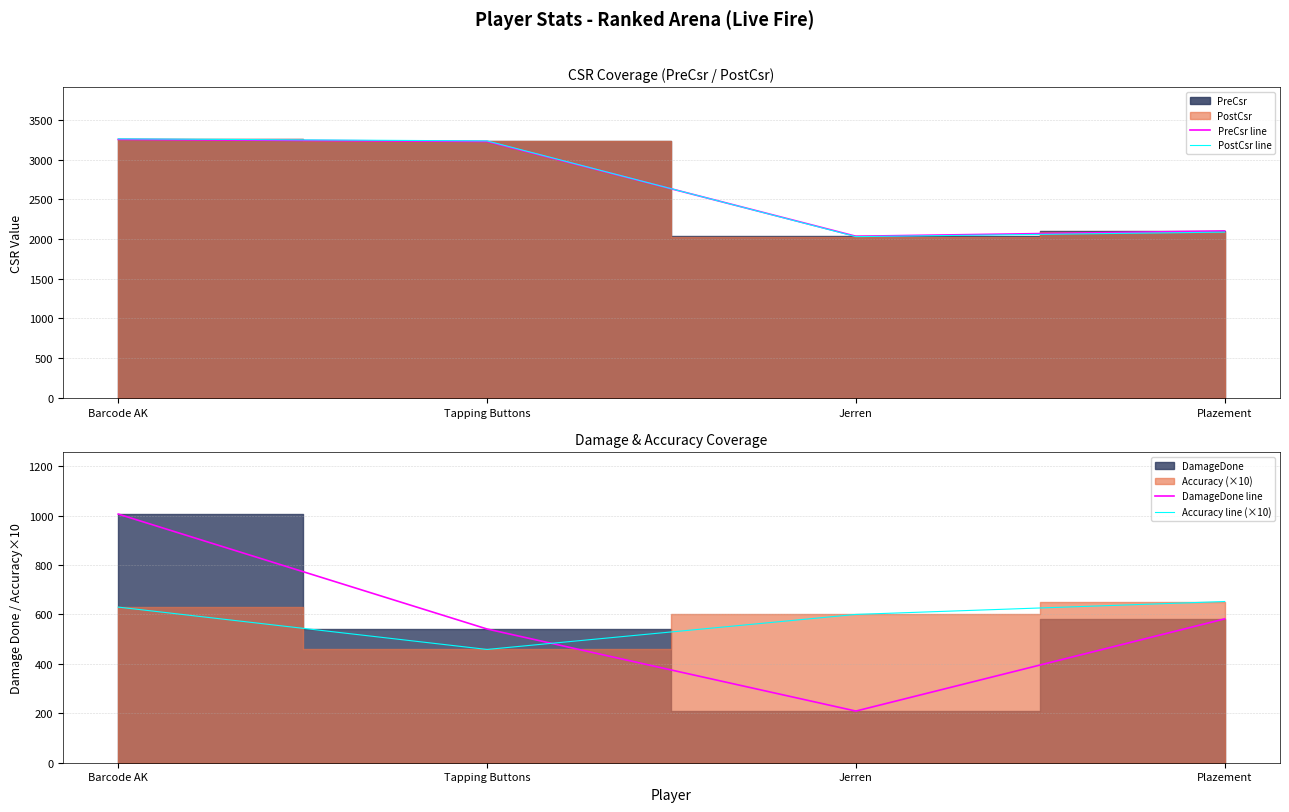

Which series has the largest total across all categories?

PreCsr line